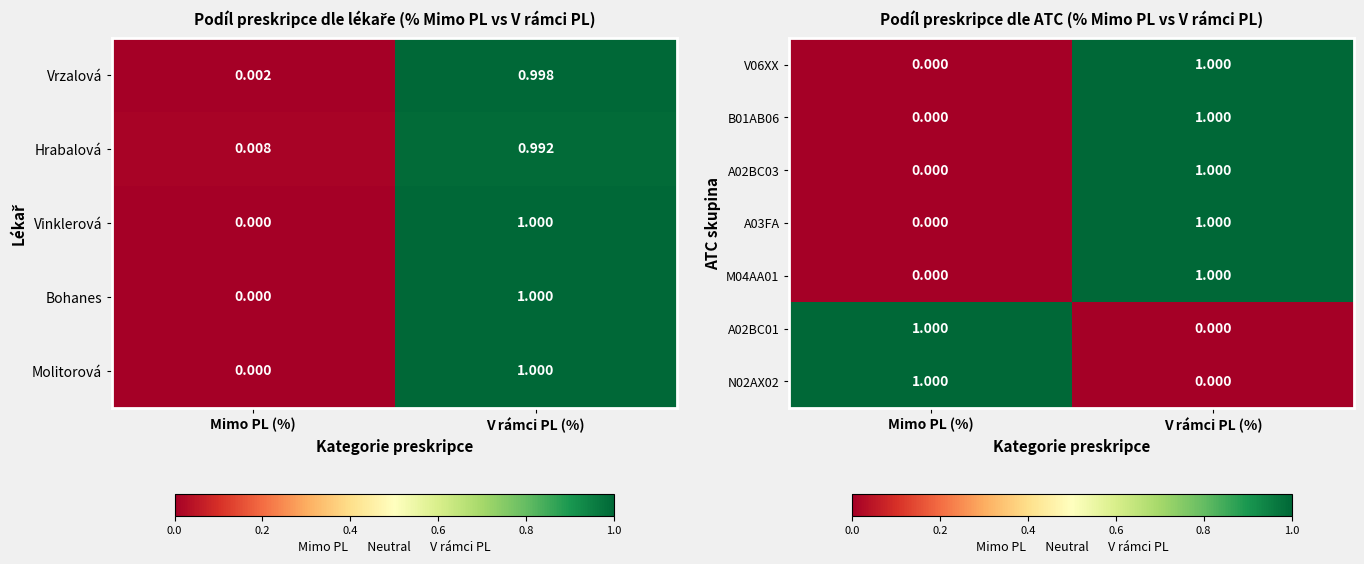

The value of A02BC03 at Mimo PL (%) is -1. True or false?

False